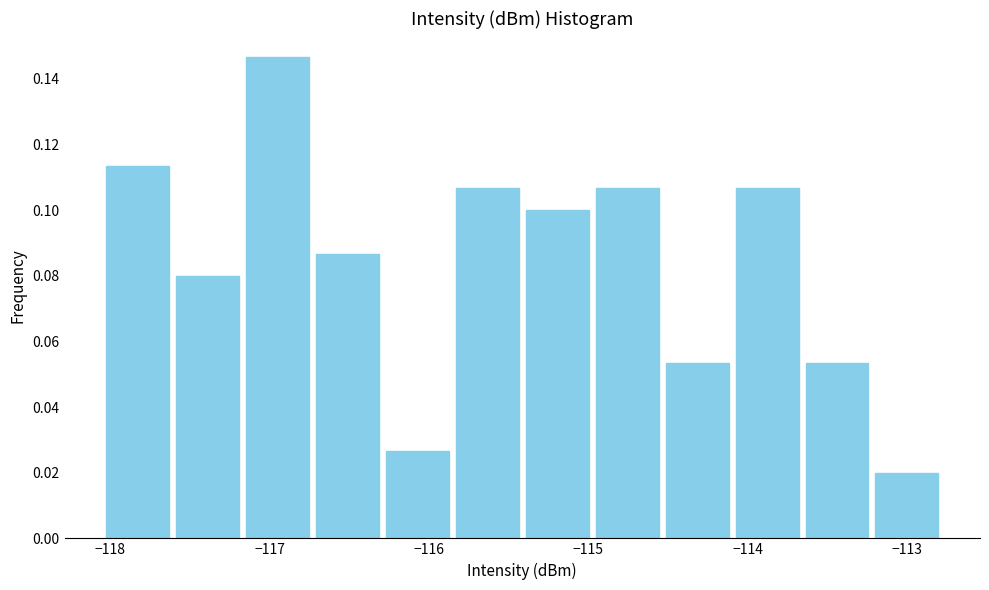

Reading left to right, transcribe this chart: for each bar, give the range it covers on the x-axis and its height. Neither the bar edges nor the heights are printed on the chart, so give them approximately, as read against the axes.

-118.0 to -117.6: 0.114
-117.6 to -117.2: 0.080
-117.2 to -116.7: 0.146
-116.7 to -116.3: 0.086
-116.3 to -115.9: 0.026
-115.9 to -115.4: 0.106
-115.4 to -115.0: 0.100
-115.0 to -114.5: 0.106
-114.5 to -114.1: 0.054
-114.1 to -113.7: 0.106
-113.7 to -113.2: 0.054
-113.2 to -112.8: 0.020